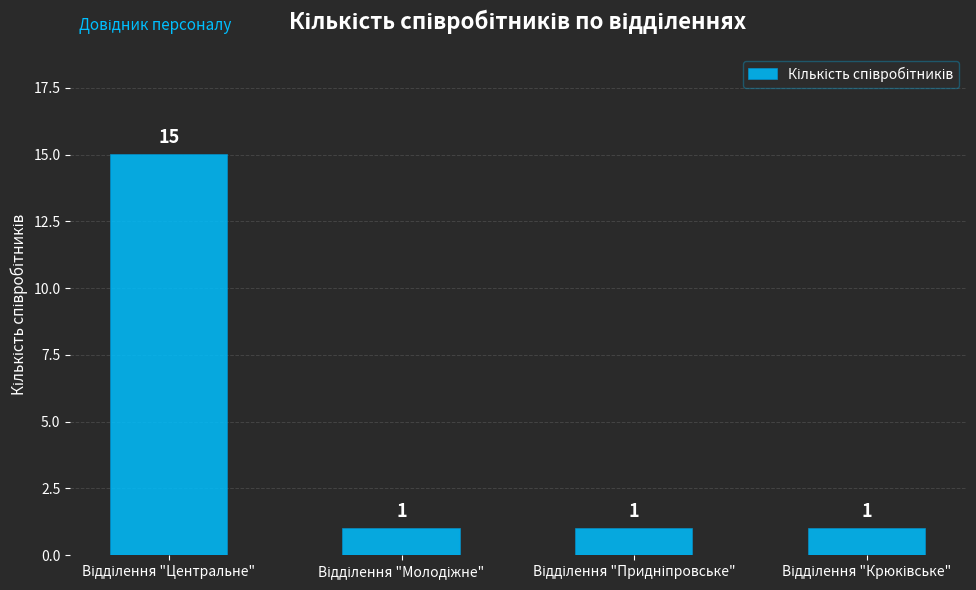

What is the sum of all values?

18